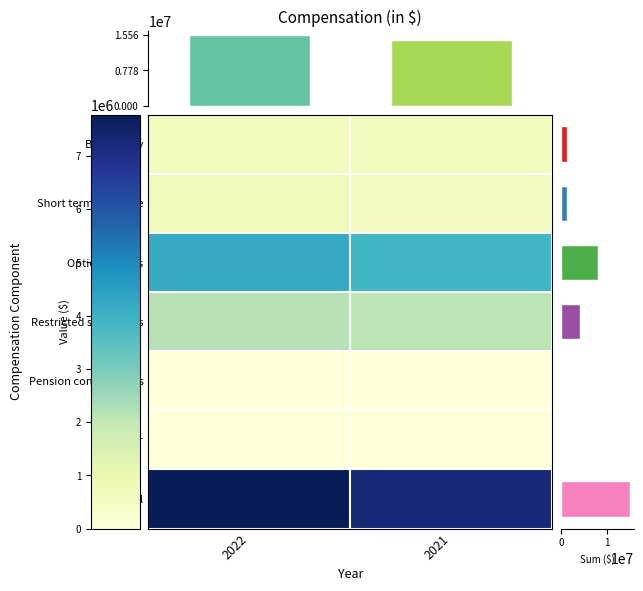

What value does the Other series have at 2022?

14958